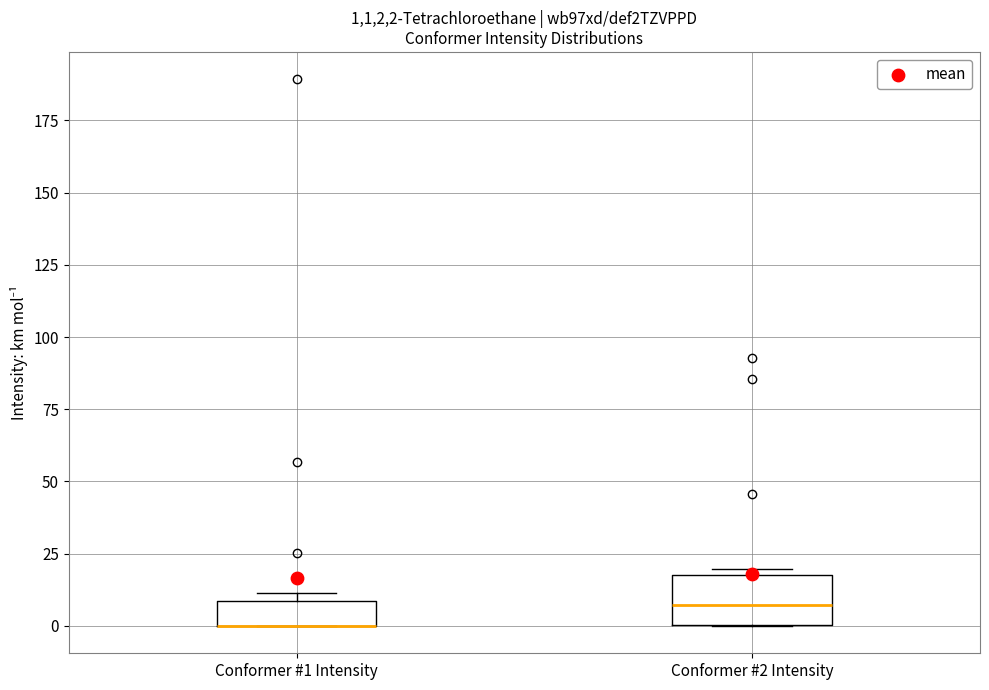

Where does the median line of the box for Conformer #2 Intensity sit on the y-axis? The values are not printed on the chart, so give them approximately, as read against the axis.

5